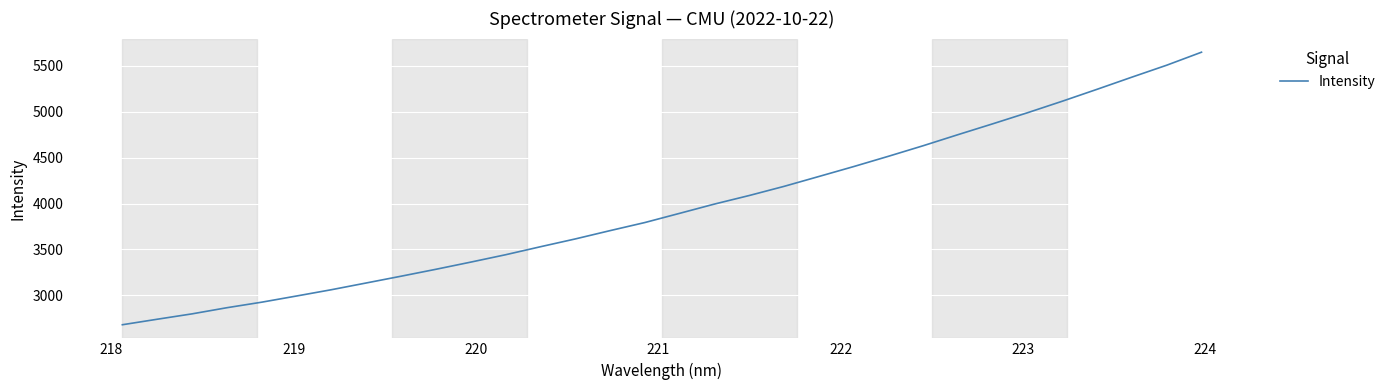

What is the difference between the maximum and minimum values?

2967.2